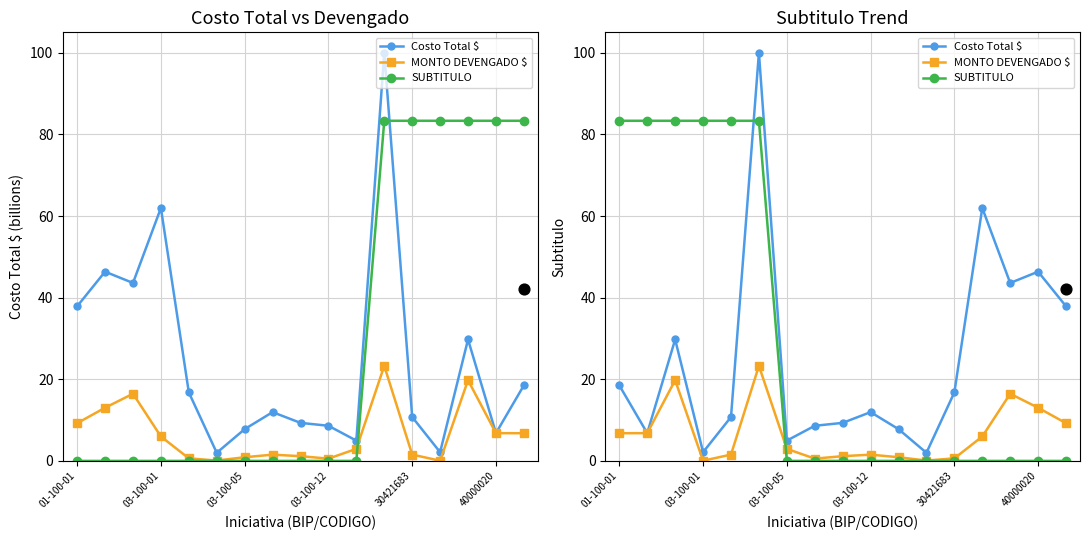

Which series has the largest total across all categories?

SUBTITULO